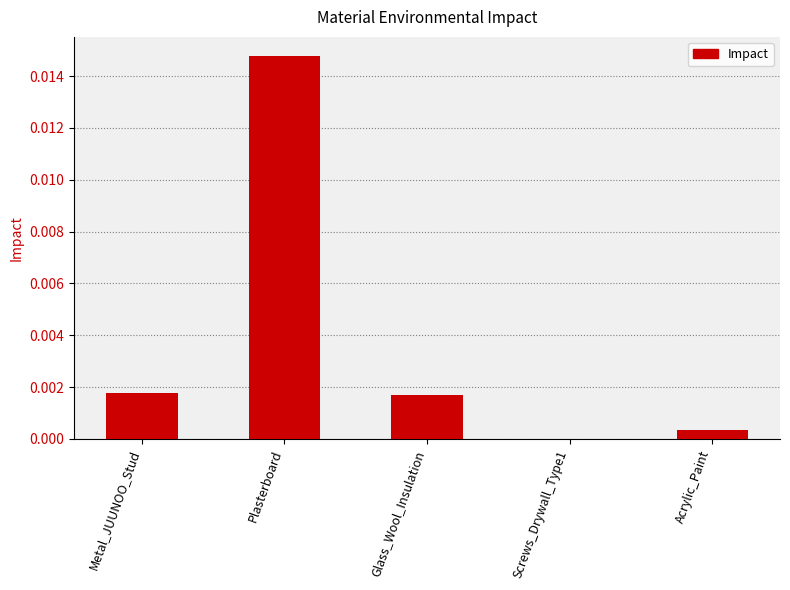

True or false: the data shows 0.0 at Metal_JUUNOO_Stud.

True